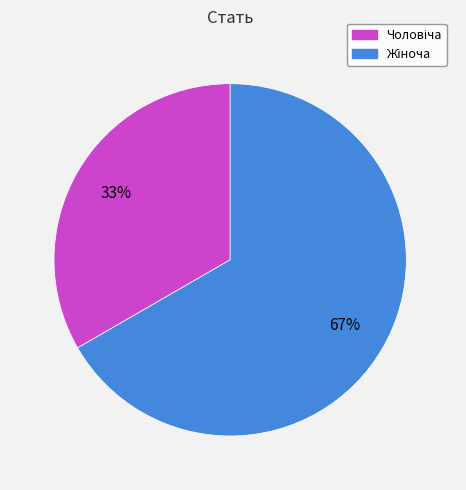

Does any single category account for the majority?

Yes